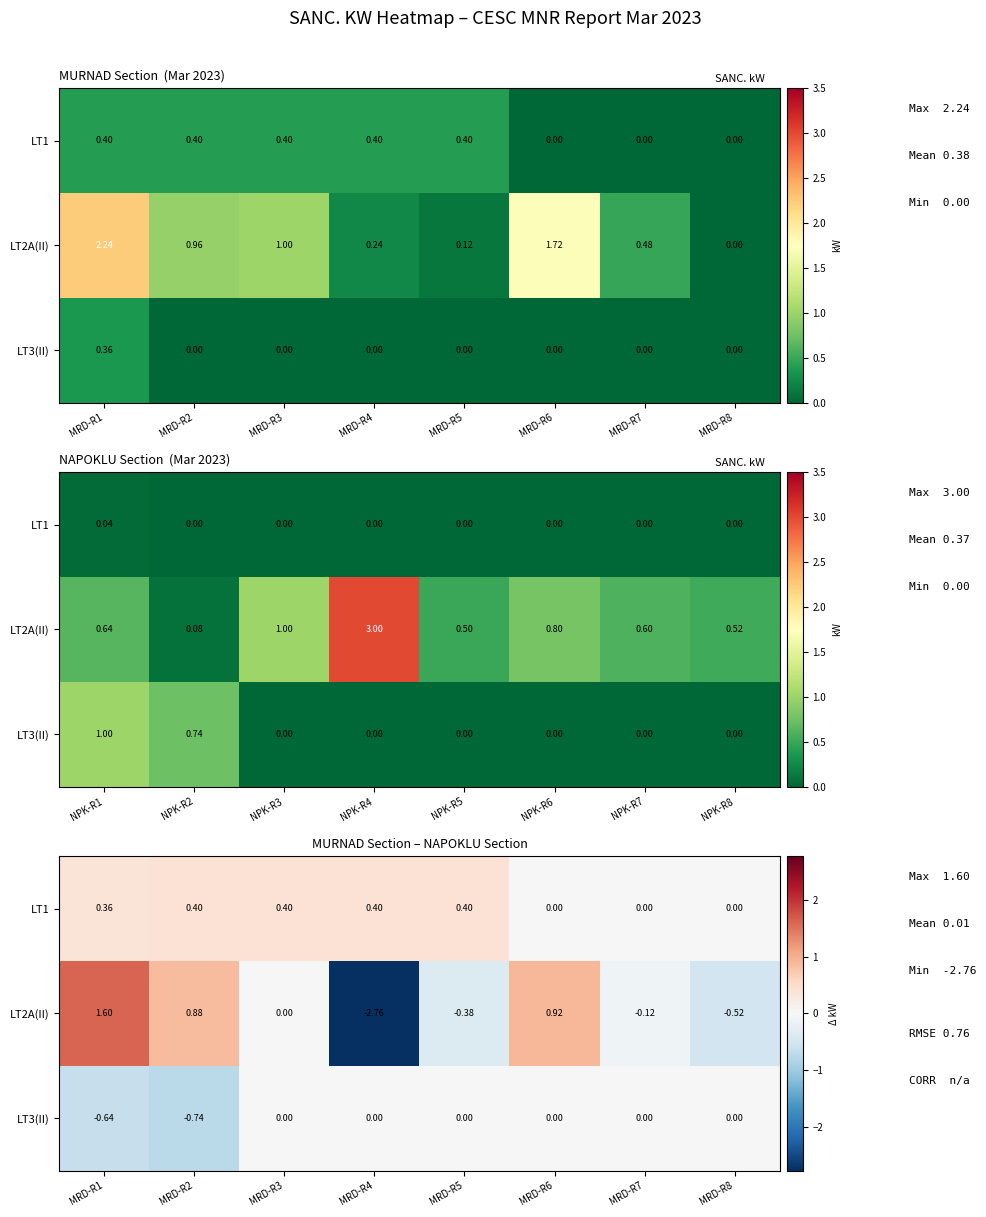

Between MRD-R5 and MRD-R6, which series saw the biggest shift?

LT2A(II)